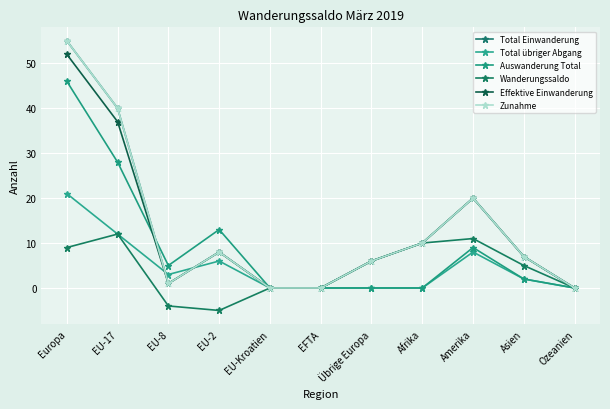

Is this an area chart (filled region under the line)?

No